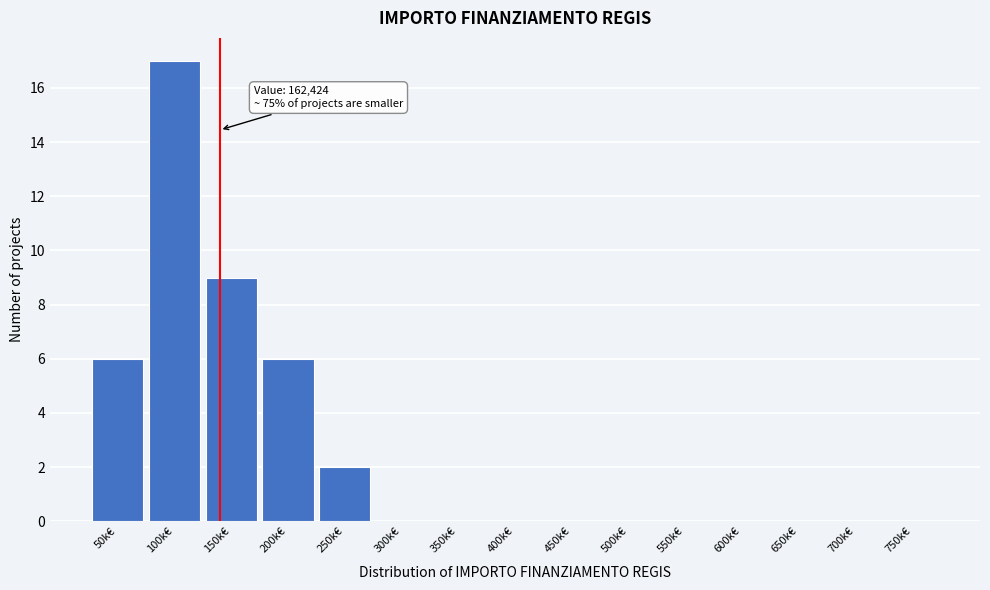

Reading left to right, what are all the values shown in this chart?

50k€=6	100k€=17	150k€=9	200k€=6	250k€=2	300k€=0	350k€=0	400k€=0	450k€=0	500k€=0	550k€=0	600k€=0	650k€=0	700k€=0	750k€=0